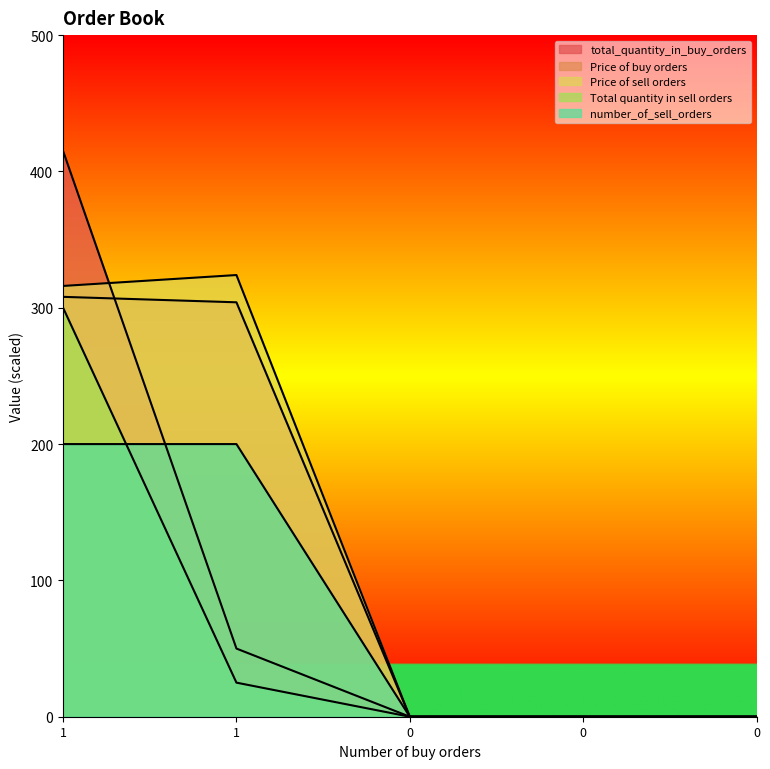

Count the number of data series in this chart.

5